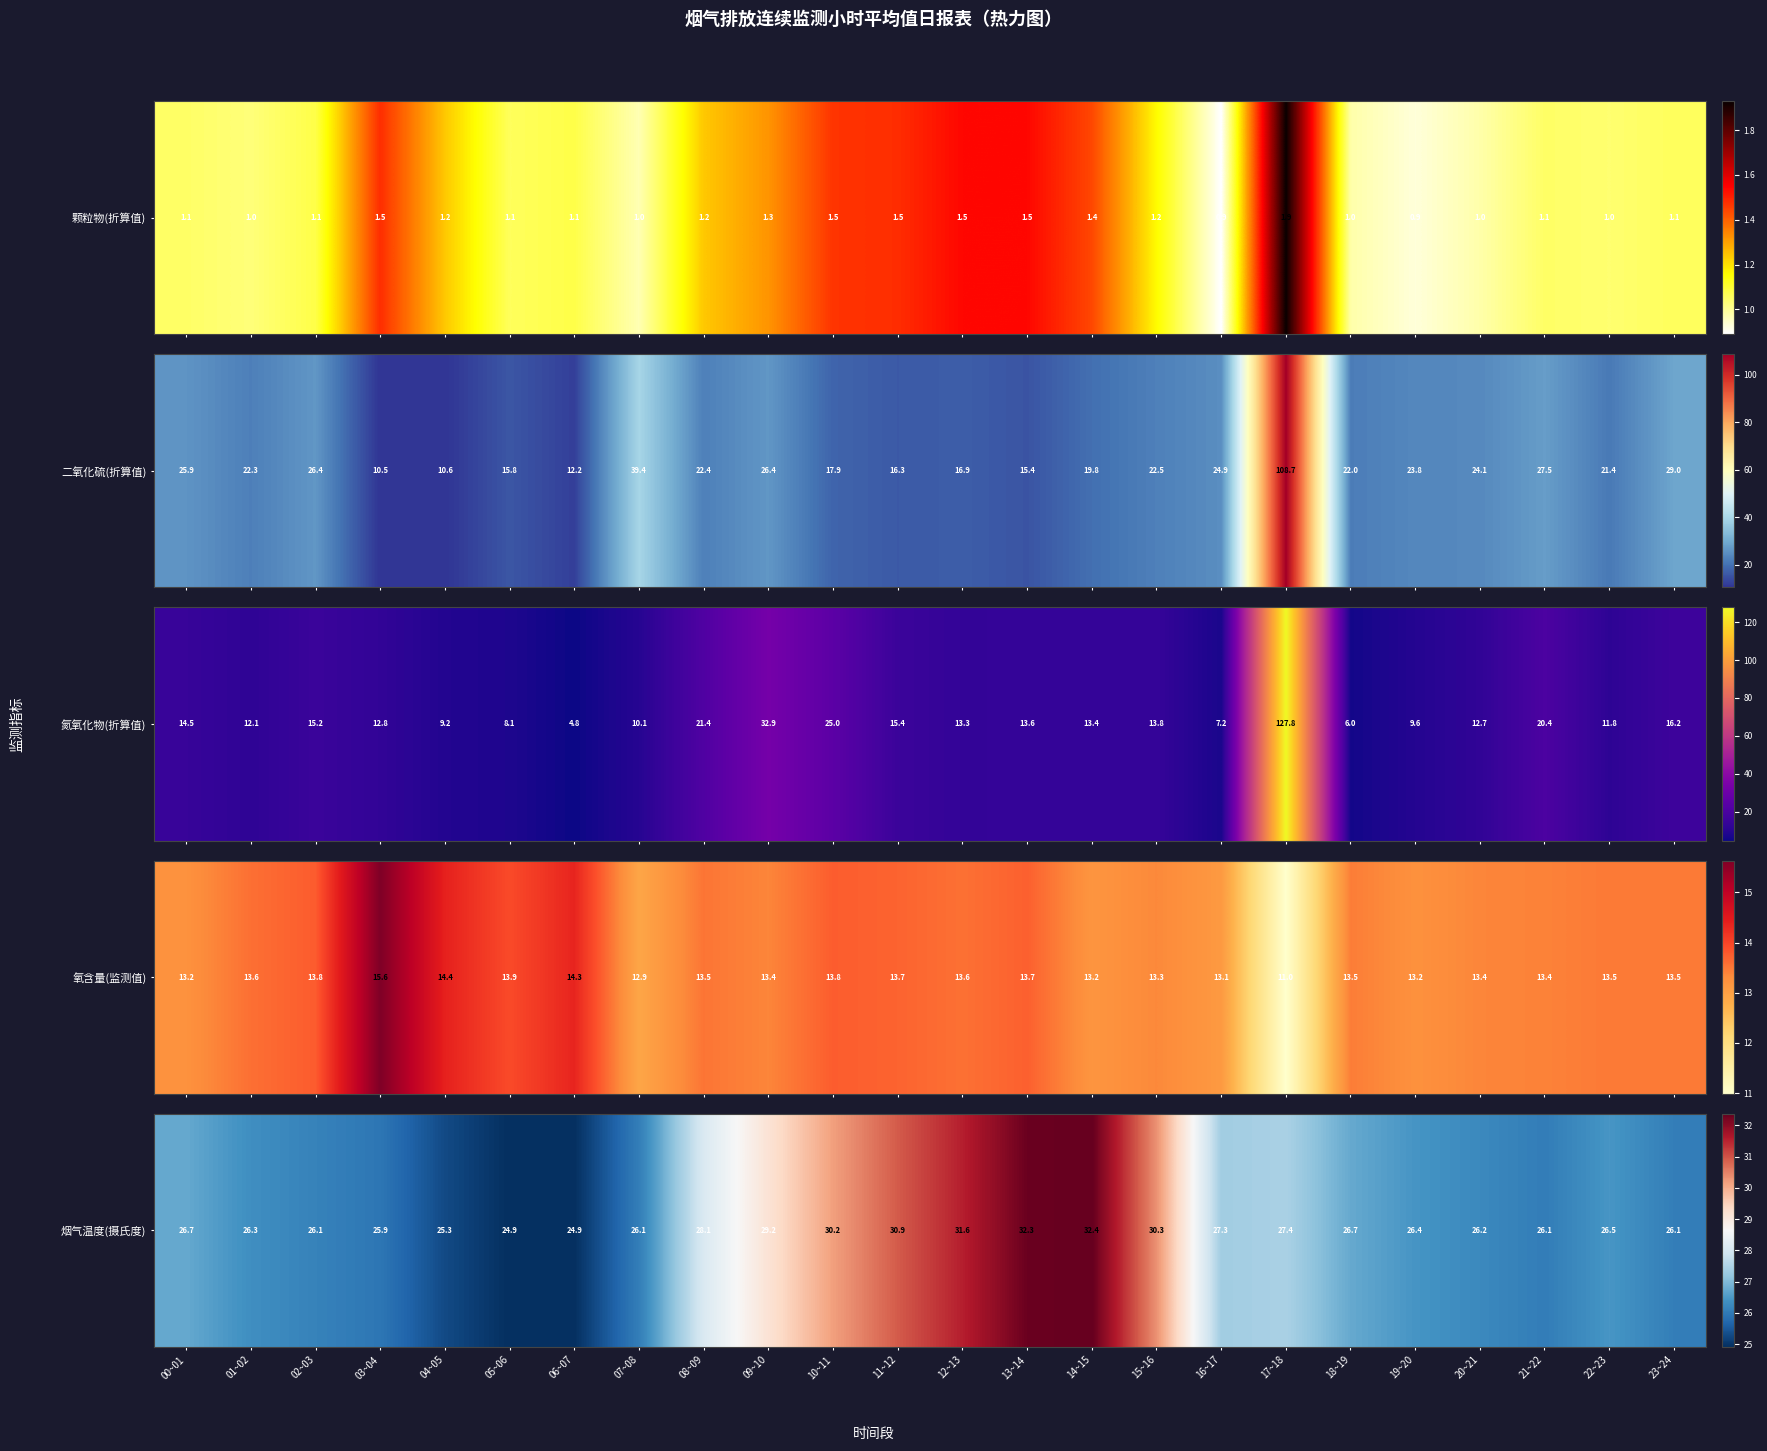

Approximately how many times larger is the value at 03~04 compared to 05~06?

1.0